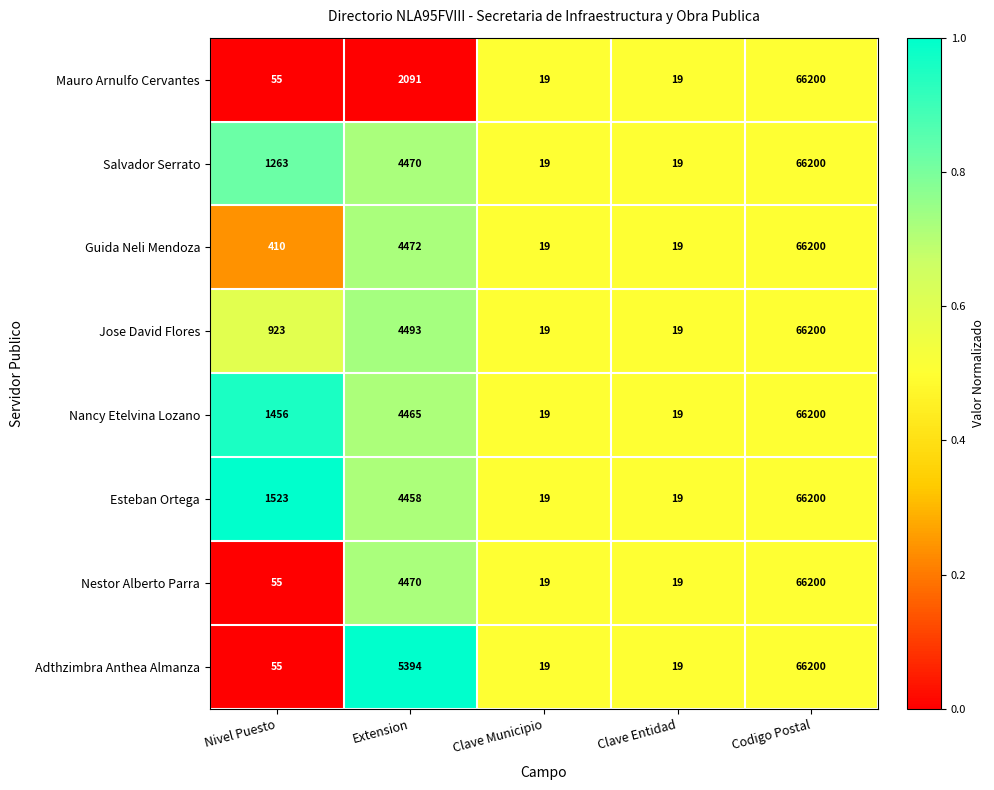

Is it true that Nancy Etelvina Lozano equals 28 at Clave Municipio?

False